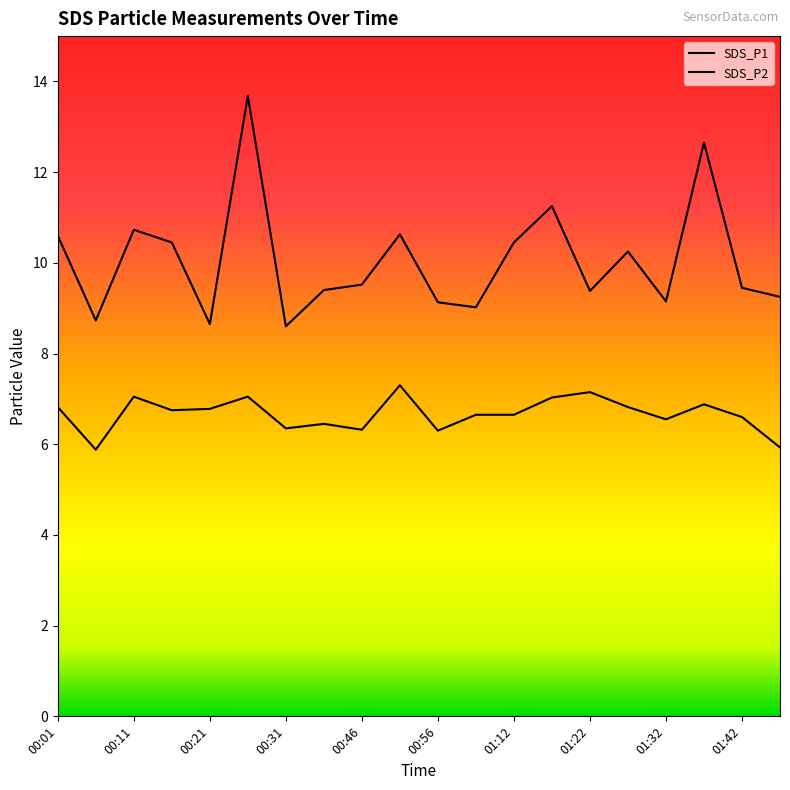

Where does the SDS_P1 series first go above 9?

00:01